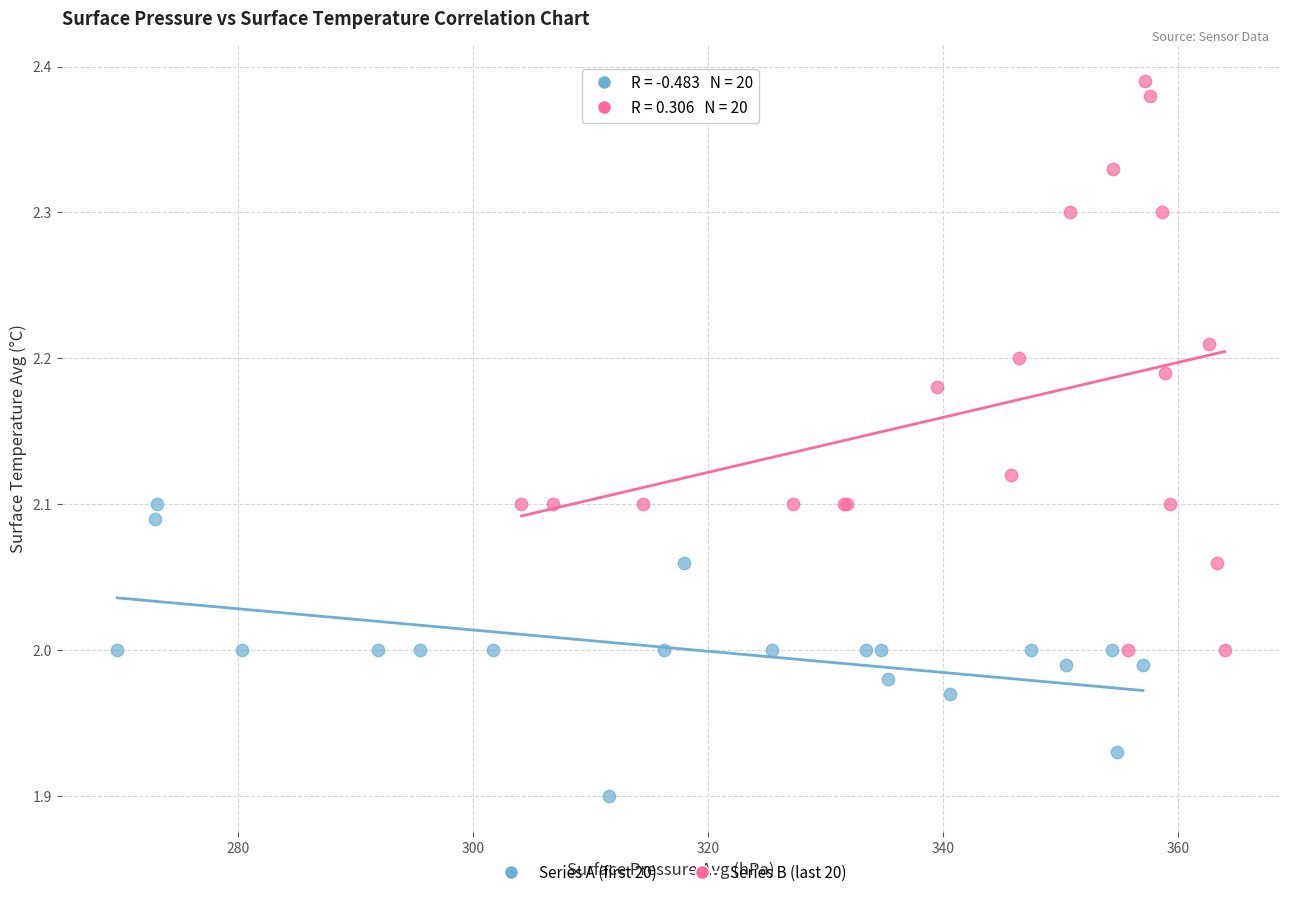

Which series reaches the minimum Y coordinate?

Series A (first 20)